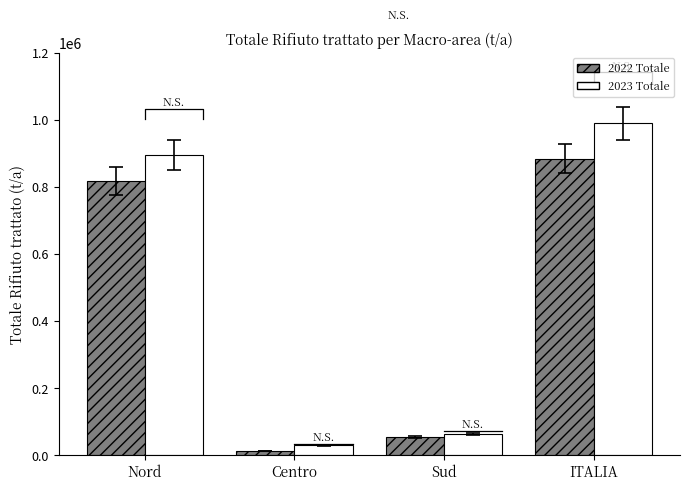

Which series has the largest total across all categories?

2023 Totale